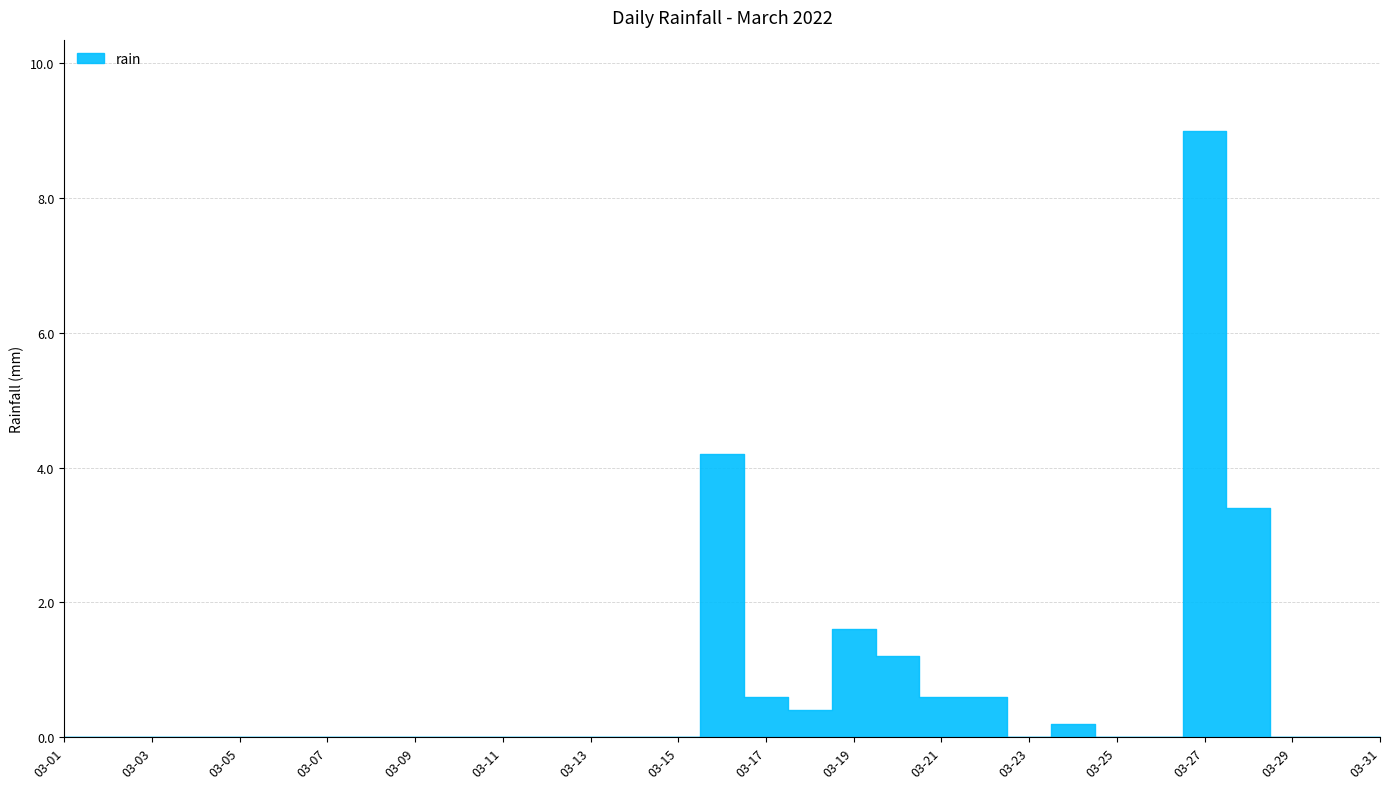

True or false: there are more than 2 points higher than both neighbors.

True